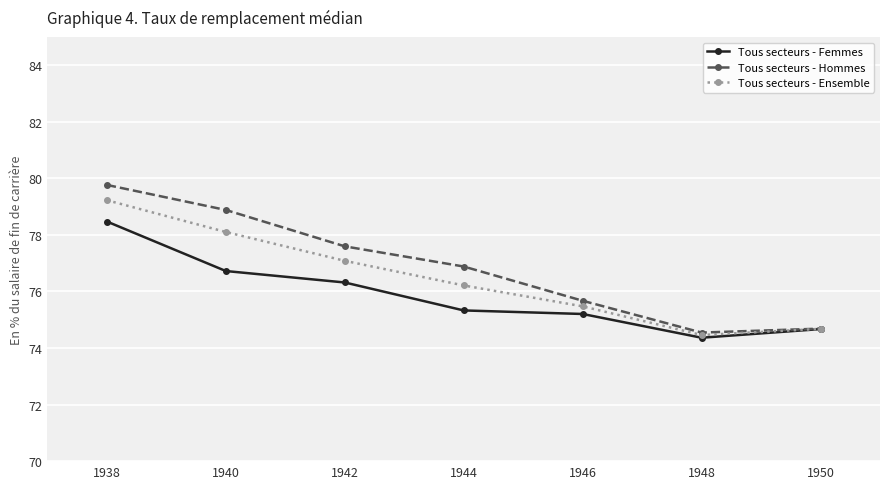

What is the sum of all Tous secteurs - Femmes values?

531.1